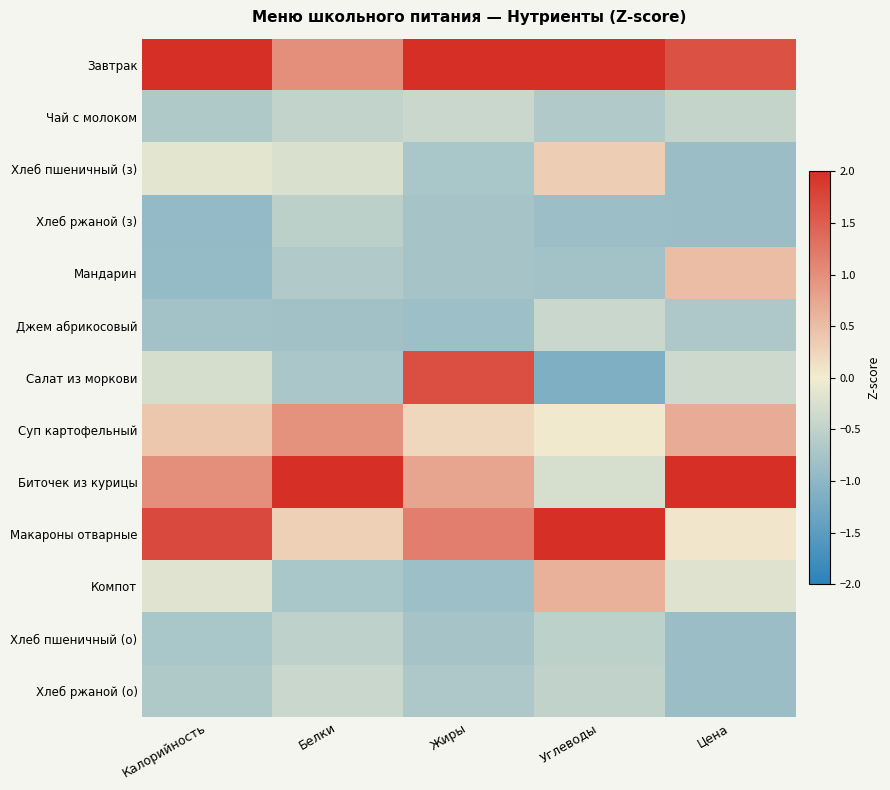

Reading left to right, extract all data points from this chart.

Завтрак: Калорийность=2.2	Белки=1.0	Жиры=2.0	Углеводы=2.0	Цена=1.6
Чай с молоком: Калорийность=-0.7	Белки=-0.5	Жиры=-0.4	Углеводы=-0.7	Цена=-0.5
Хлеб пшеничный (з): Калорийность=-0.2	Белки=-0.2	Жиры=-0.7	Углеводы=0.3	Цена=-0.9
Хлеб ржаной (з): Калорийность=-0.9	Белки=-0.5	Жиры=-0.8	Углеводы=-0.9	Цена=-0.9
Мандарин: Калорийность=-0.9	Белки=-0.6	Жиры=-0.8	Углеводы=-0.8	Цена=0.5
Джем абрикосовый: Калорийность=-0.8	Белки=-0.8	Жиры=-0.8	Углеводы=-0.4	Цена=-0.7
Салат из моркови: Калорийность=-0.3	Белки=-0.7	Жиры=1.7	Углеводы=-1.1	Цена=-0.4
Суп картофельный: Калорийность=0.4	Белки=1.0	Жиры=0.2	Углеводы=0.0	Цена=0.7
Биточек из курицы: Калорийность=1.0	Белки=2.8	Жиры=0.8	Углеводы=-0.3	Цена=2.4
Макароны отварные: Калорийность=1.7	Белки=0.3	Жиры=1.2	Углеводы=2.1	Цена=0.1
Компот: Калорийность=-0.2	Белки=-0.7	Жиры=-0.8	Углеводы=0.6	Цена=-0.2
Хлеб пшеничный (о): Калорийность=-0.7	Белки=-0.5	Жиры=-0.8	Углеводы=-0.5	Цена=-0.9
Хлеб ржаной (о): Калорийность=-0.7	Белки=-0.4	Жиры=-0.7	Углеводы=-0.5	Цена=-0.9